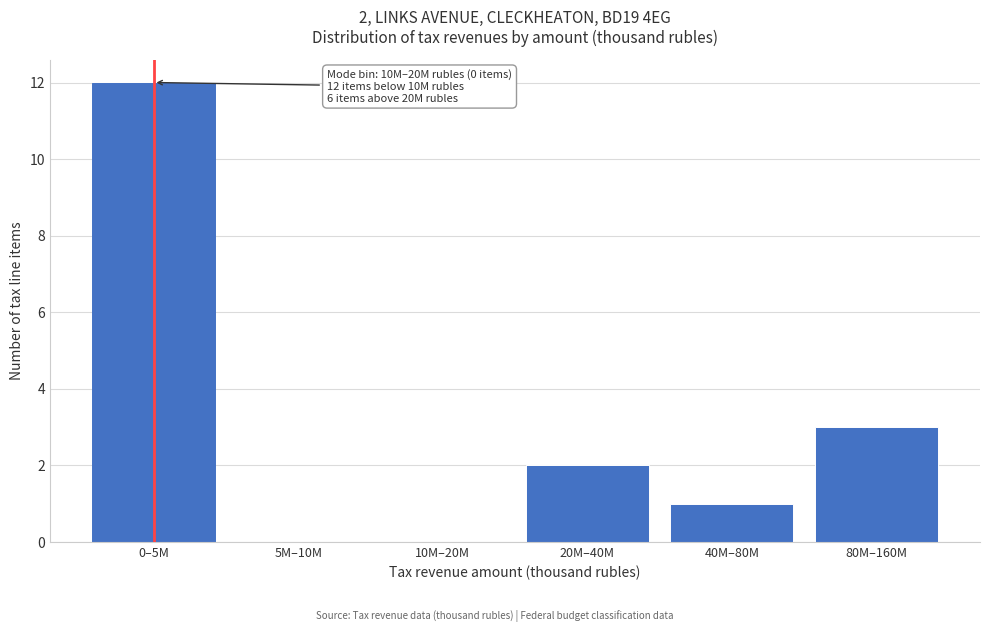

Reading right to left, transcribe all the data shown in this chart.

80M–160M=3	40M–80M=1	20M–40M=2	10M–20M=0	5M–10M=0	0–5M=12